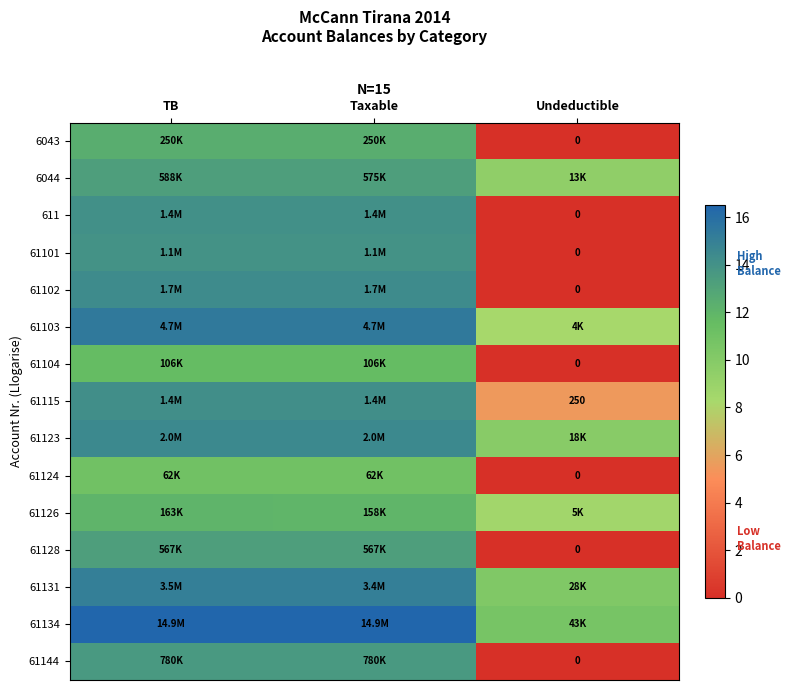

What is the sum of the 611 values at TB and Taxable?

28.3